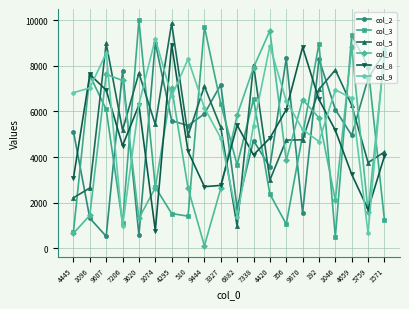

How many categories are shown in the chart?

20